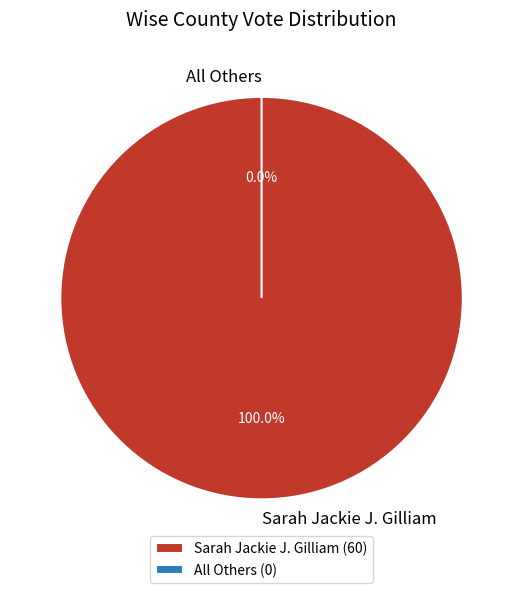

Does any single category account for the majority?

Yes